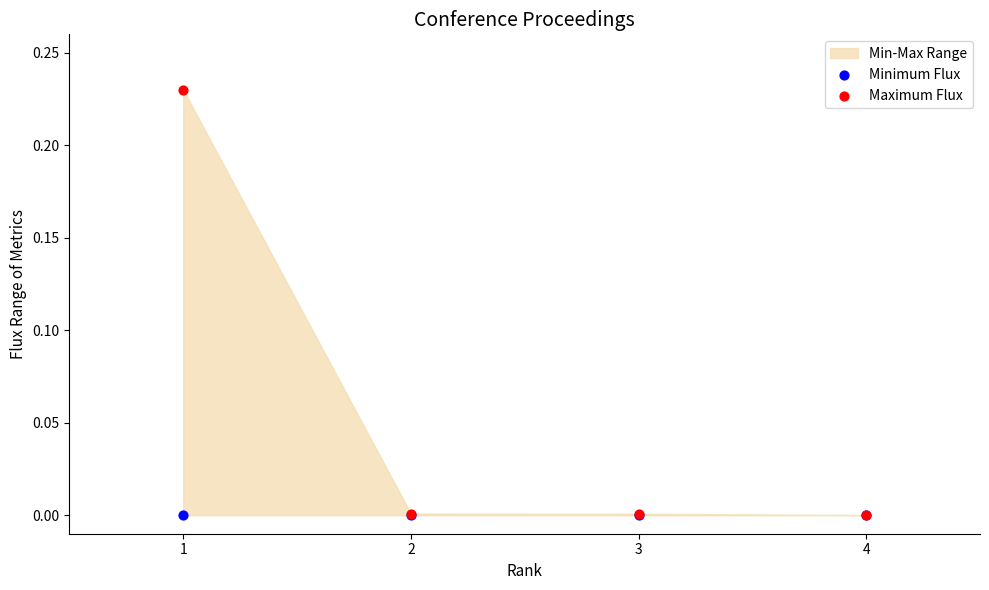

Which series has the widest spread of Y values?

Maximum Flux